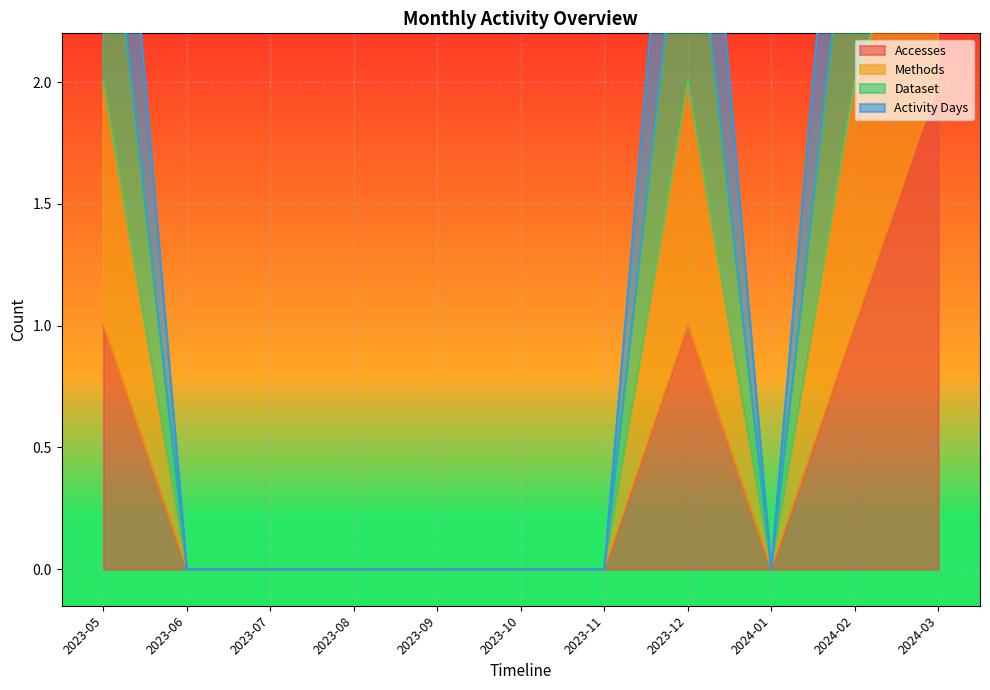

The Accesses series shows -1 at 2023-06. True or false?

False